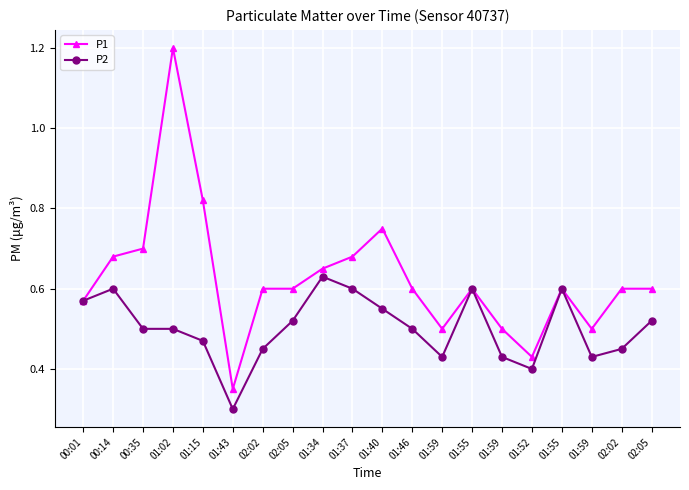

True or false: P1 and P2 cross at least once.

False